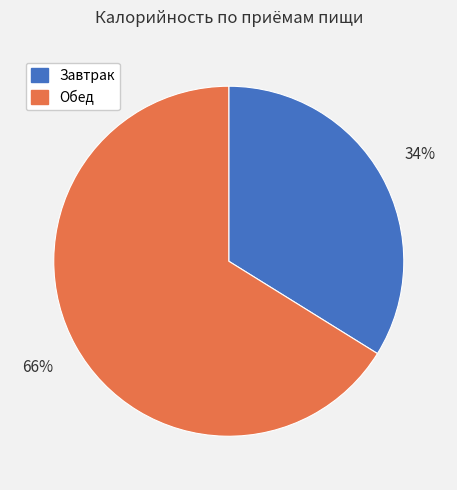

To the nearest percent, what is the combined percentage of Обед and Завтрак?

100%